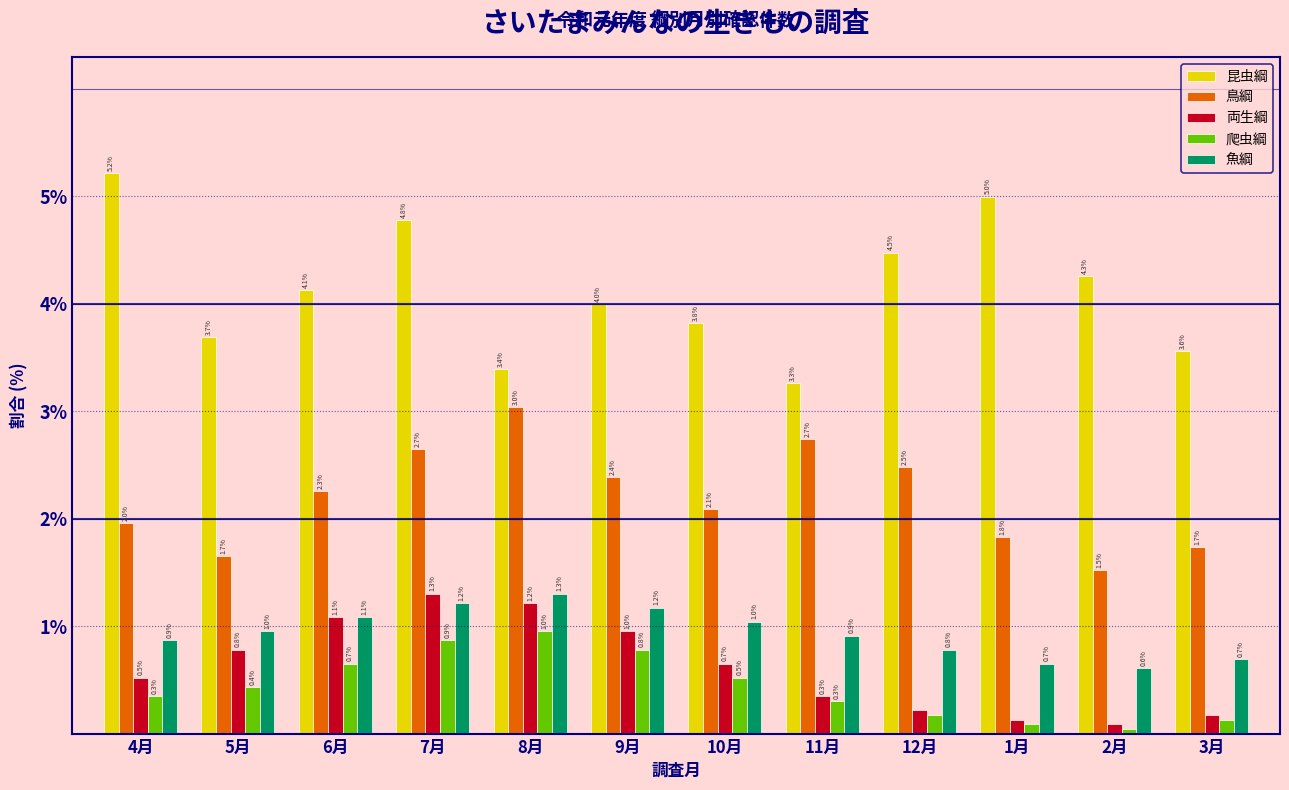

What is the total value across all series at 4月?

8.9